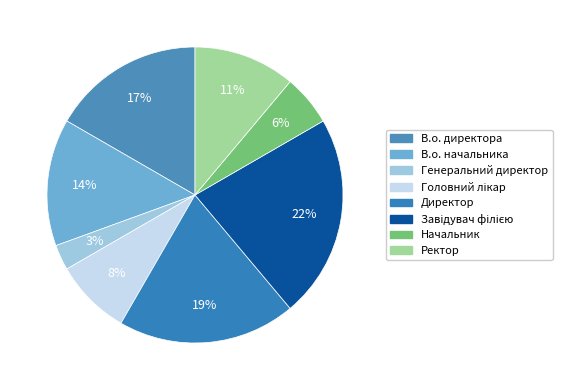

Is there a majority slice in this chart?

No